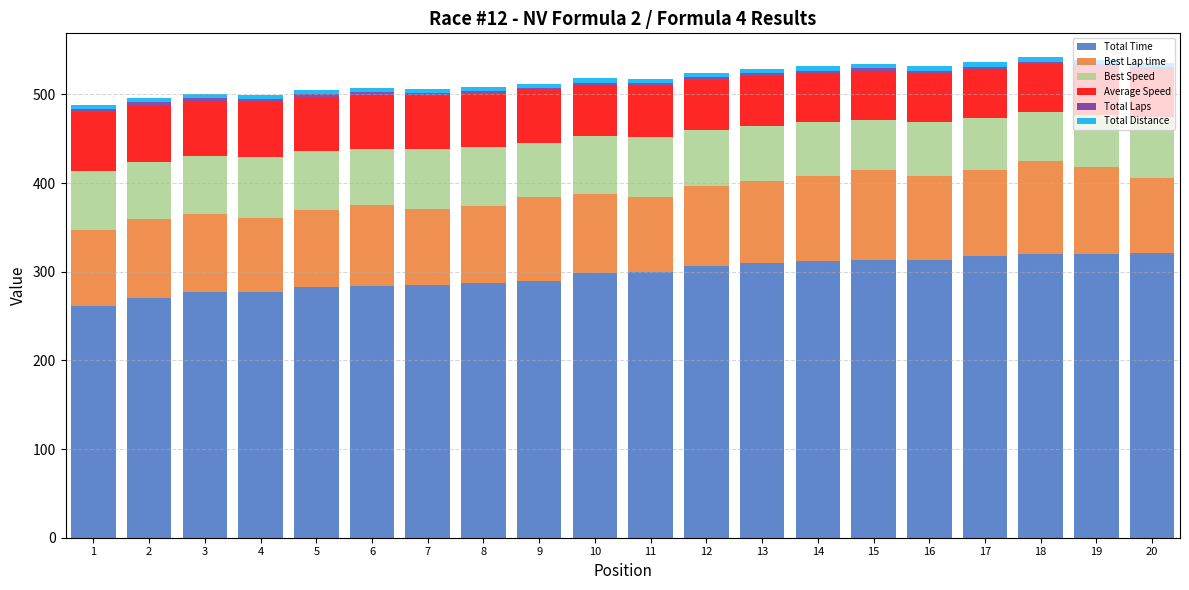

What is the lowest value of the Total Time series?

260.9